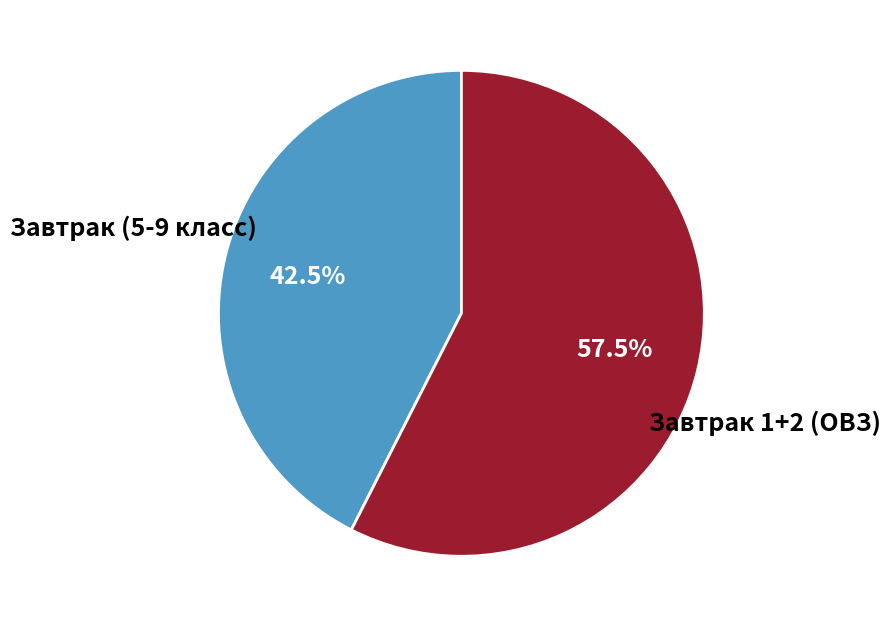

Is there a majority slice in this chart?

Yes